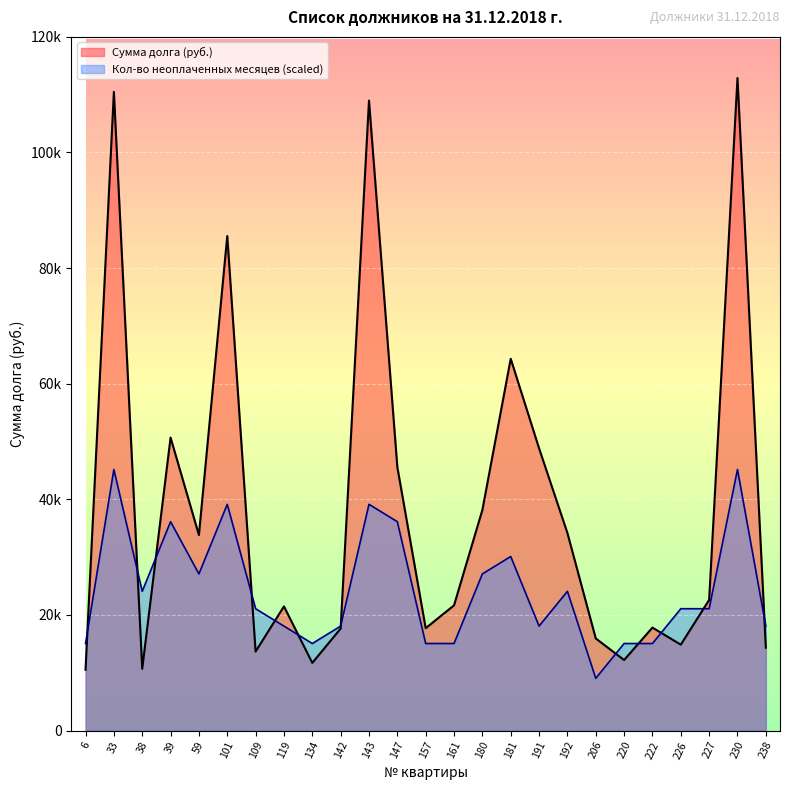

How many values in the Сумма долга series exceed 21654?

13